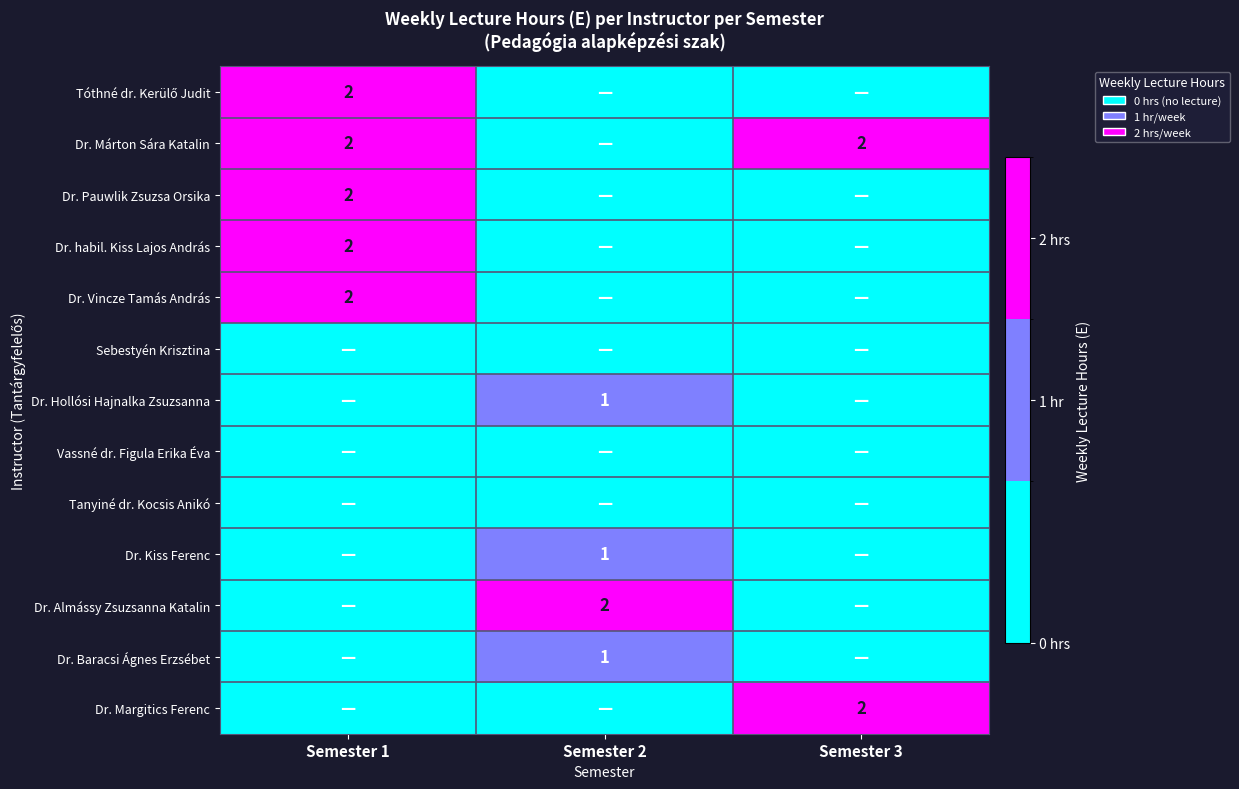

True or false: Dr. Kiss Ferenc has a value of 1 at Semester 2.

True